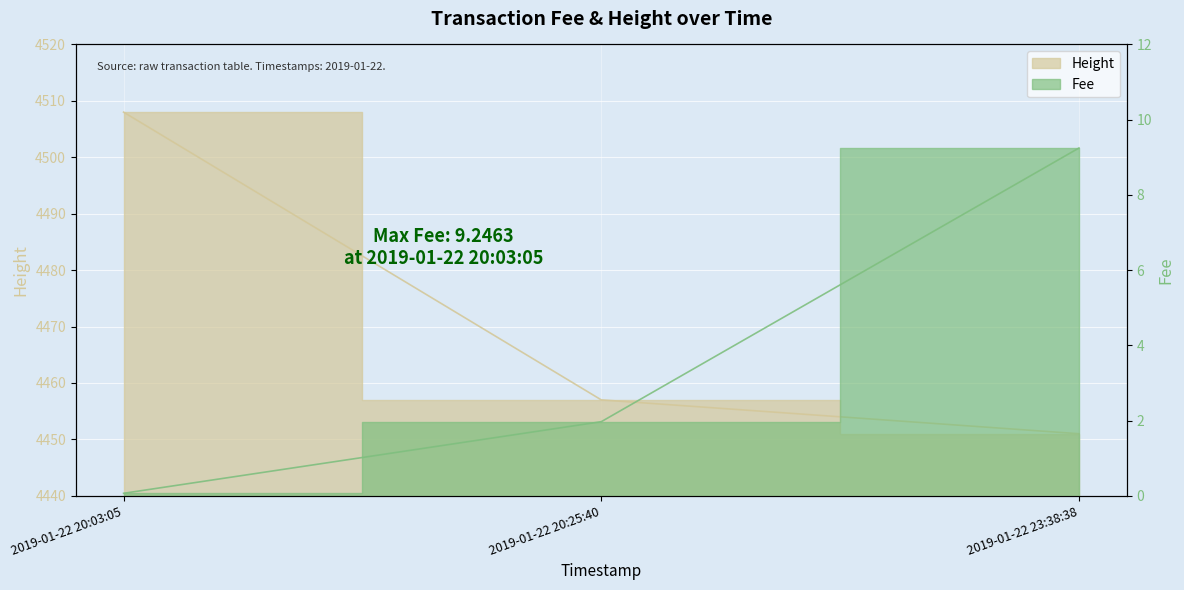

True or false: Fee has a value of 0.1 at 2019-01-22 20:03:05.

True